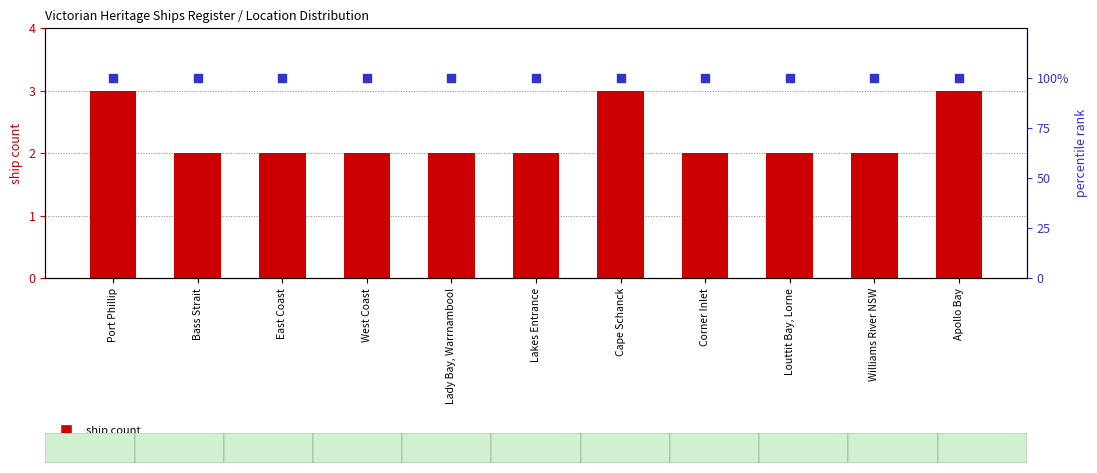

At how many categories does at least one series exceed 2?

11